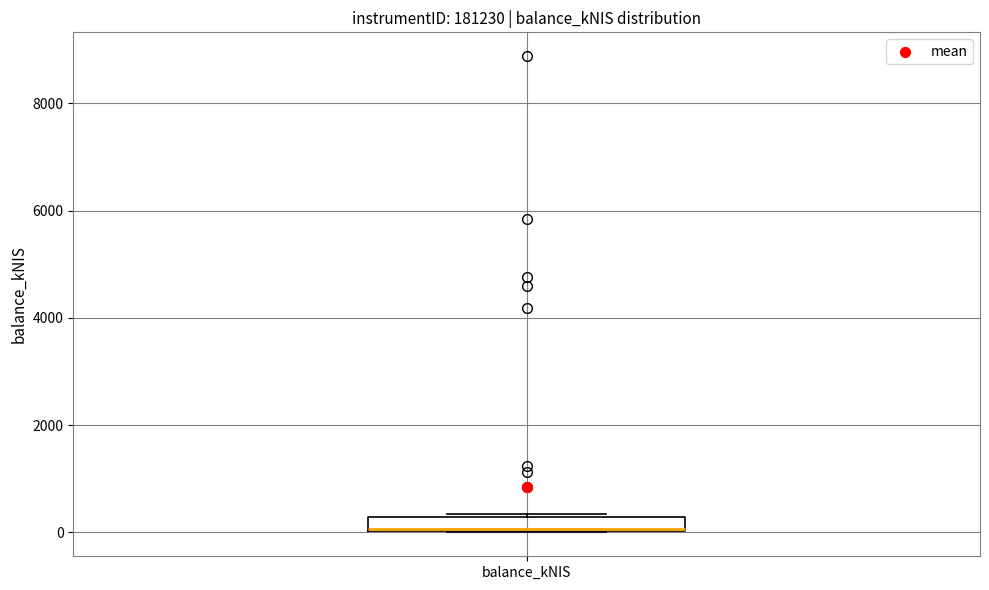

Where is the lower edge of the box for balance_kNIS on the y-axis? The values are not printed on the chart, so give them approximately, as read against the axis.

0